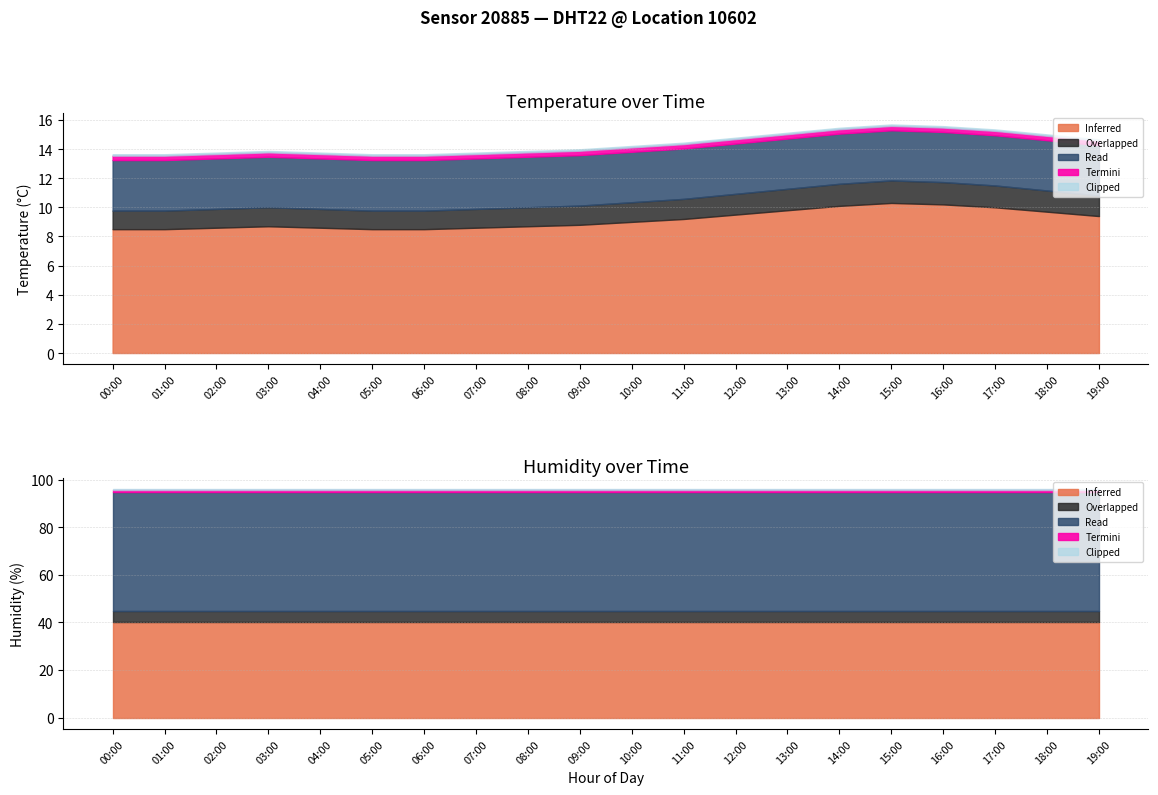

Rank the series by their average value, from highest to lowest.

humidity, temperature